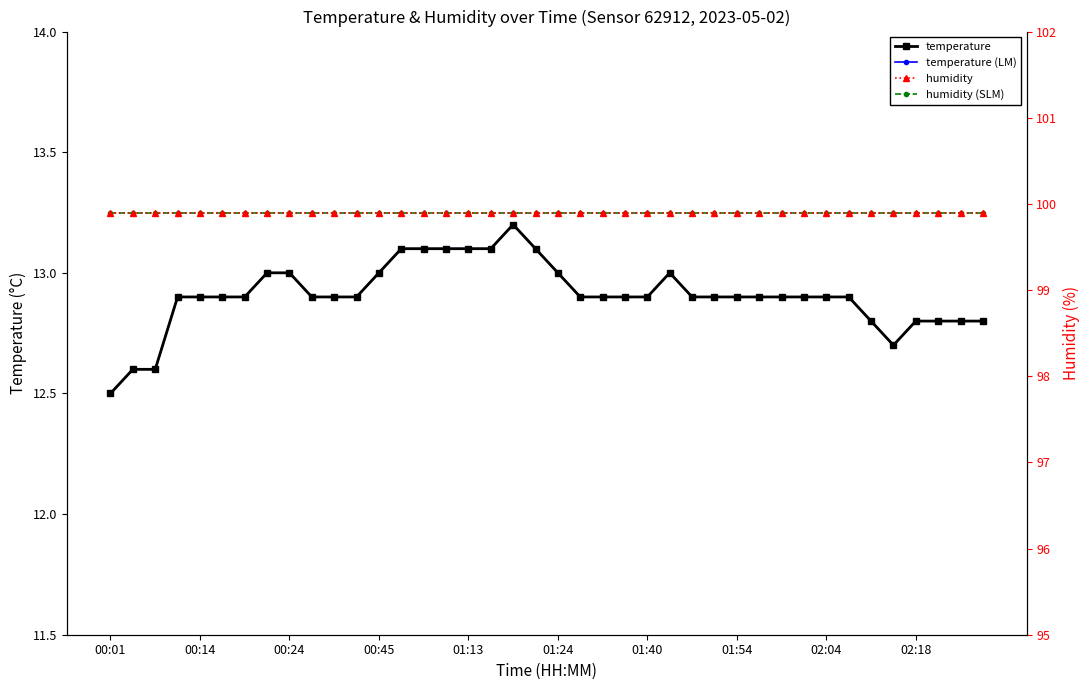

At which category is the sum across all series the highest?

18